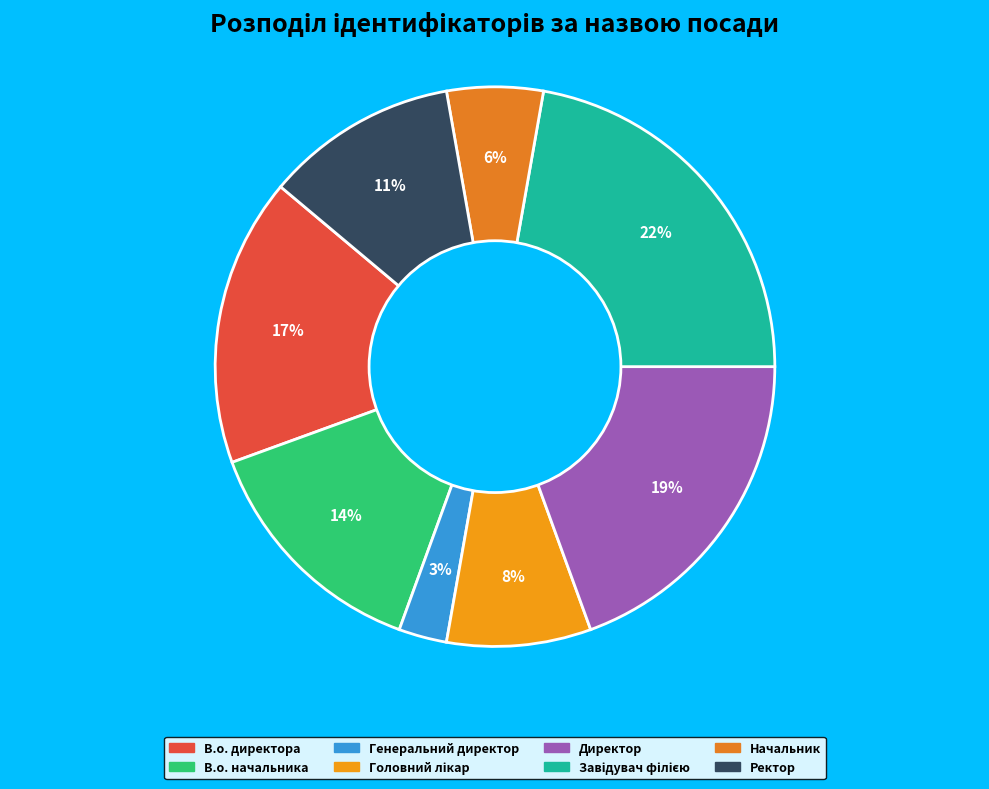

To the nearest percent, what is the combined percentage of Директор and Завідувач філією?

42%